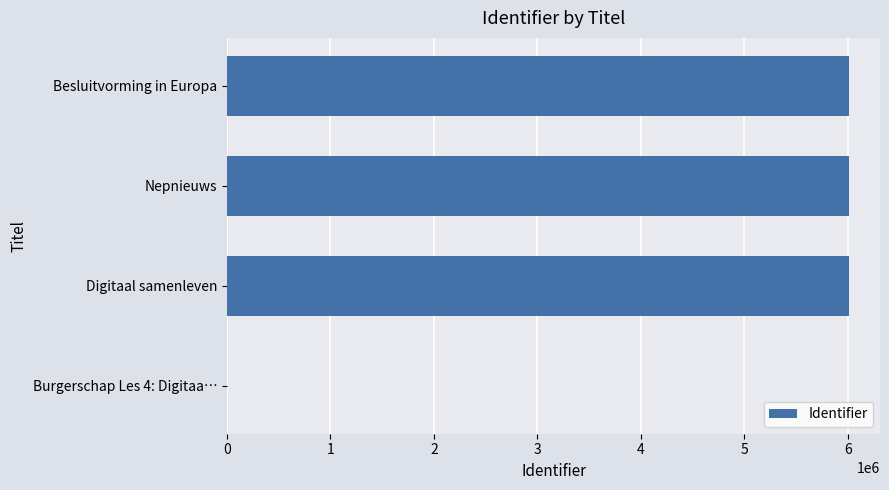

What is the change in value from Burgerschap Les 4: Digitaa… to Digitaal samenleven?

+6012287